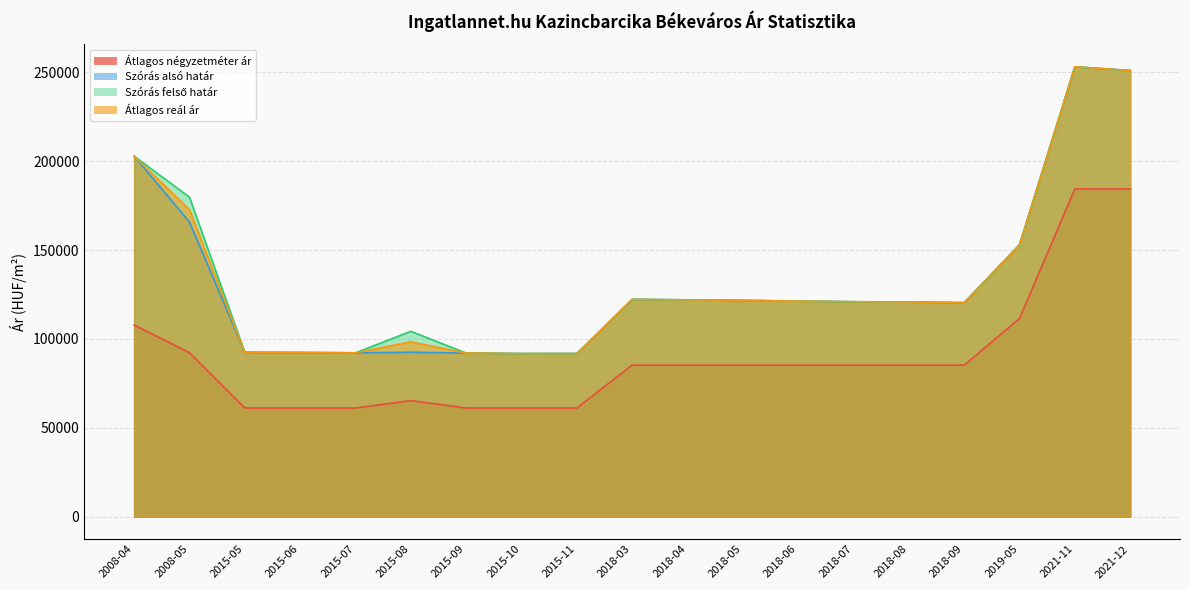

What are all the series names shown in the legend?

Átlagos négyzetméter ár, Szórás alsó határ, Szórás felső határ, Átlagos reál ár